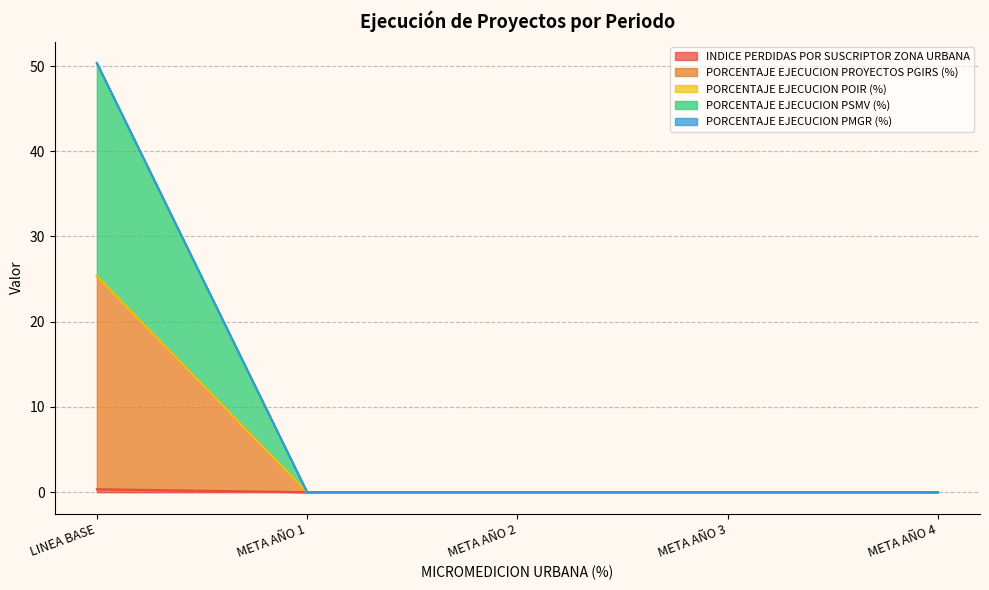

At which category is the sum across all series the highest?

LINEA BASE